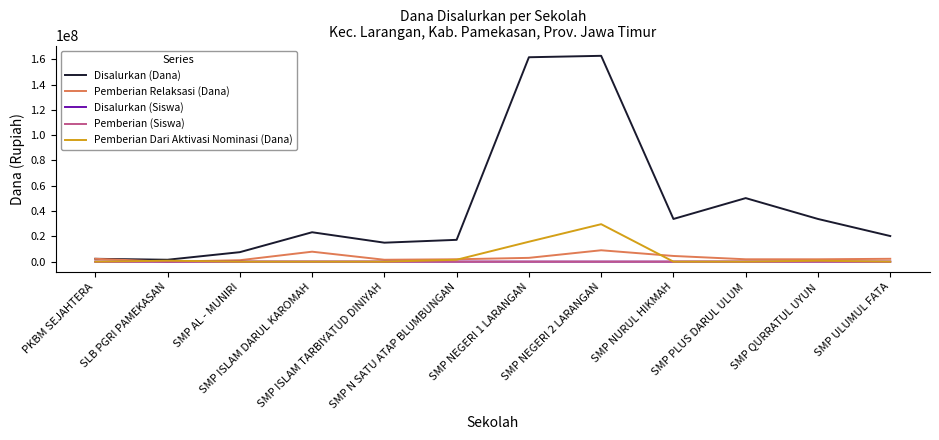

Which series has the widest spread of values?

Disalurkan (Dana)